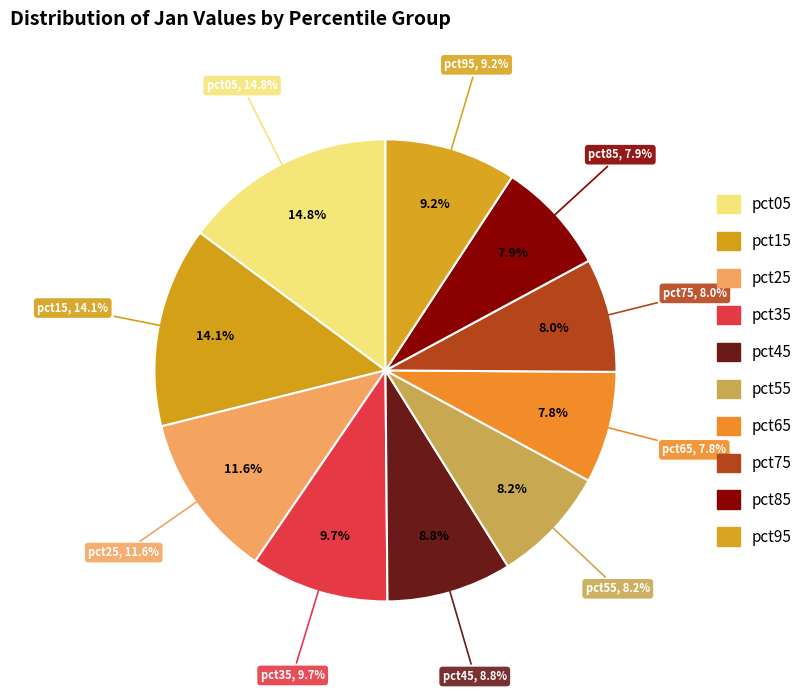

Which slice is the smallest?

pct65